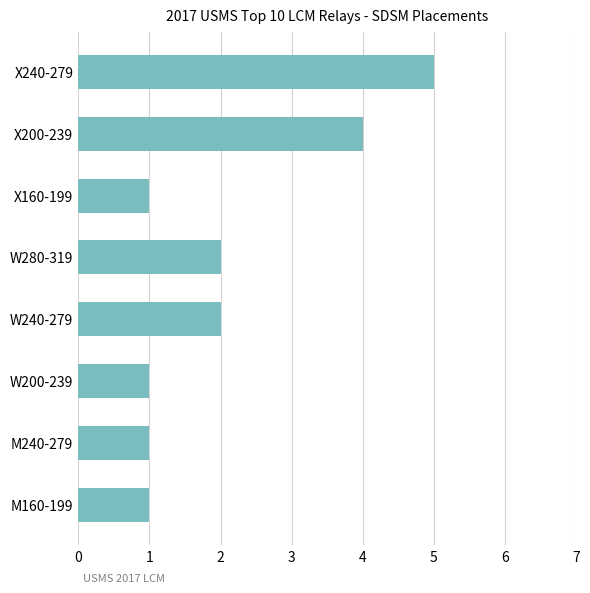

What is the difference between the maximum and minimum values?

4